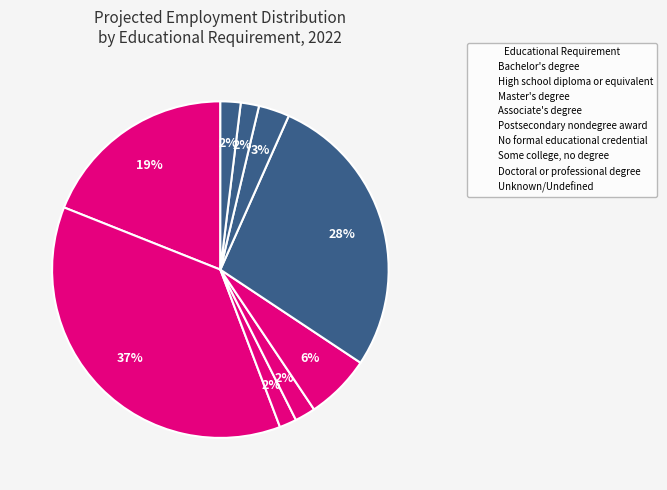

Count the number of slices in the pie.

9